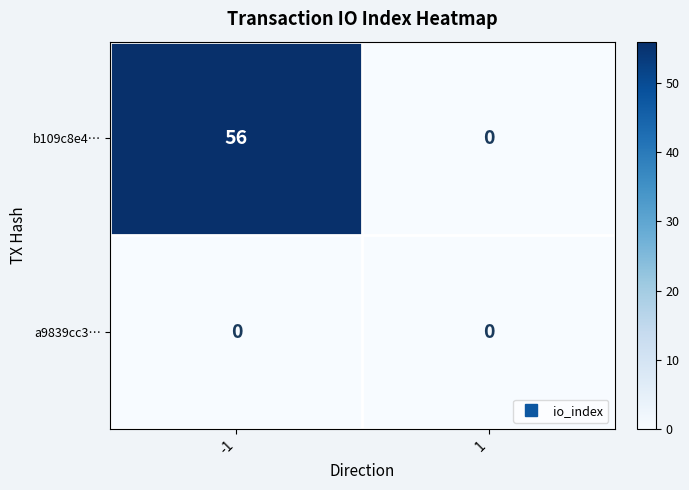

At which category is the sum across all series the highest?

-1